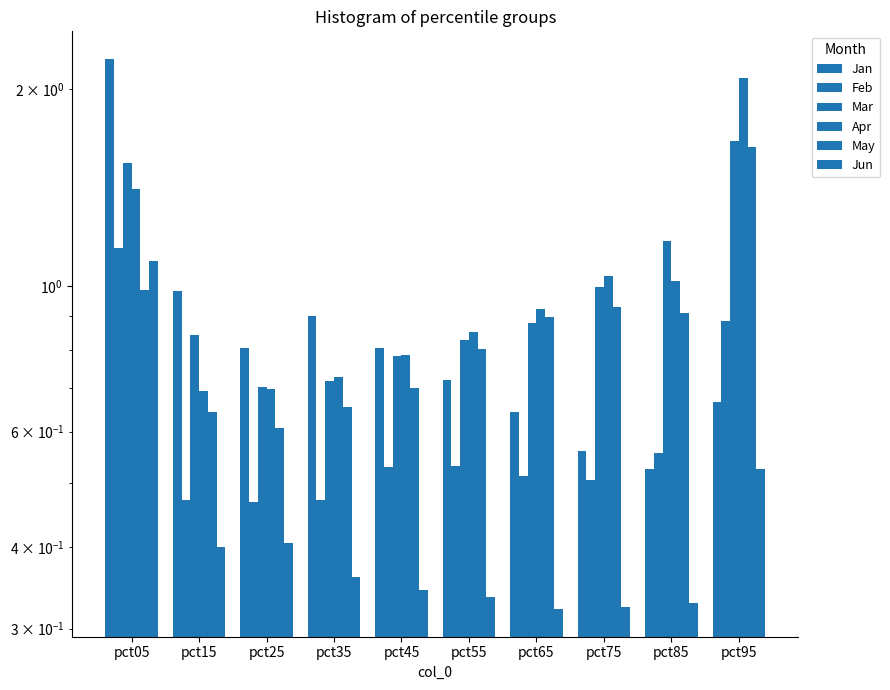

Which has a higher value, pct05 or pct85?

pct05